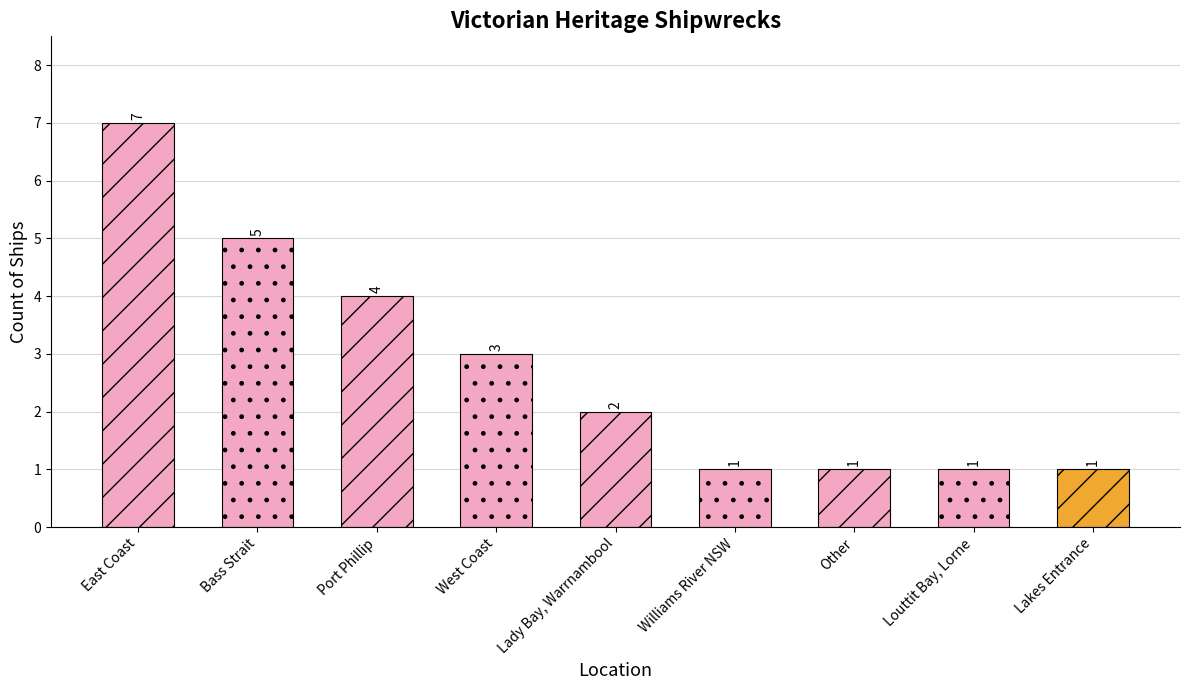

How many values are between 1 and 4?

7